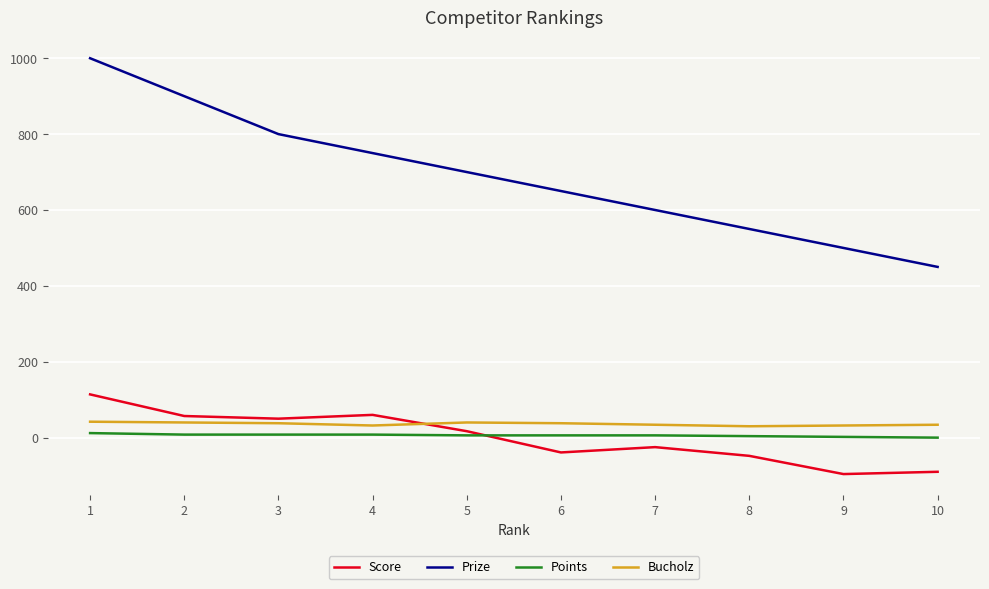

True or false: Prize has more than 1 points higher than both neighbors.

False